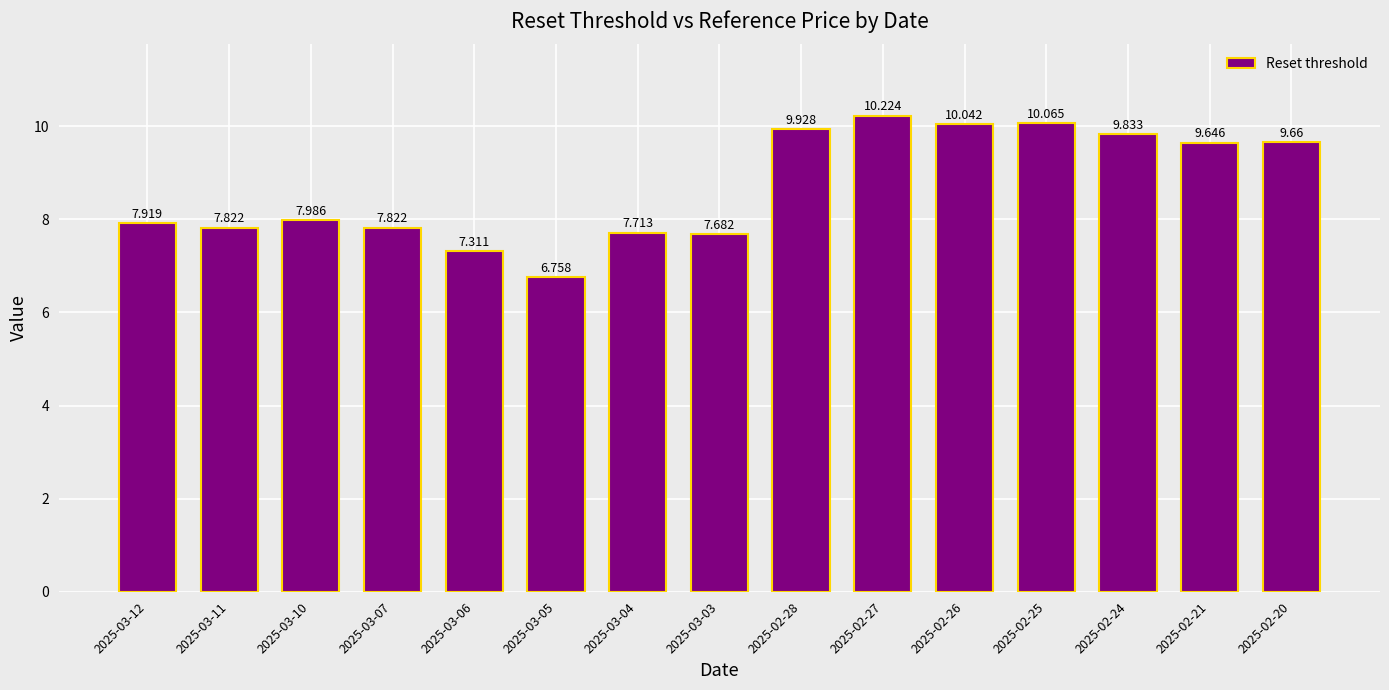

Between 2025-03-07 and 2025-03-05, which is larger?

2025-03-07